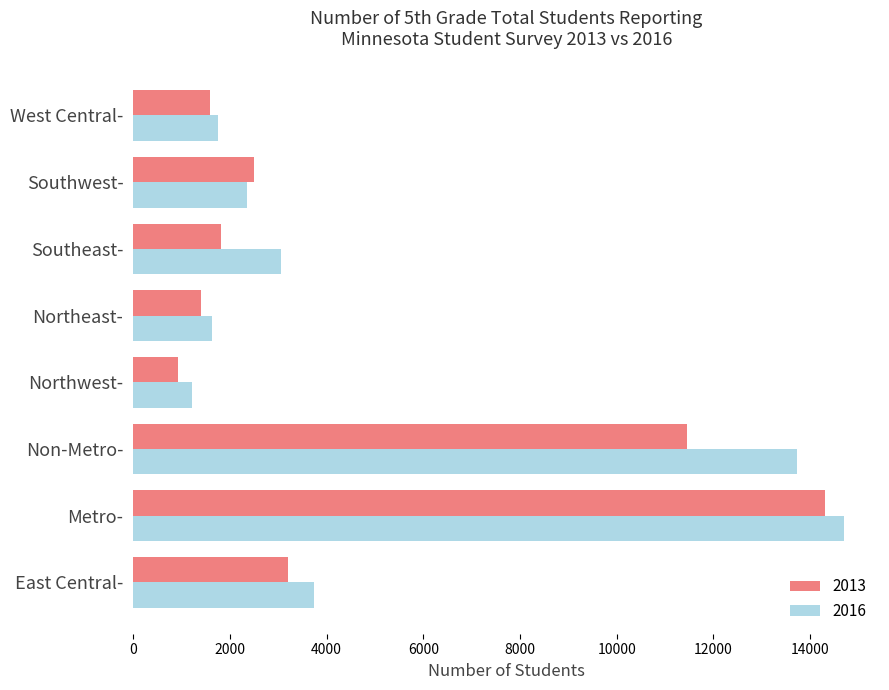

Is it true that 2016 equals 19911 at Metro-?

False